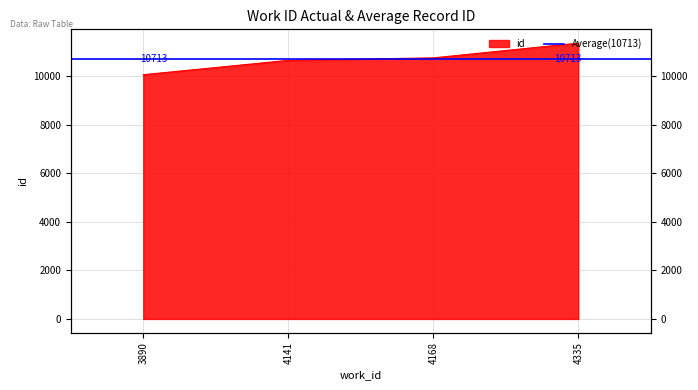

The chart shows a value of 10066 at 3890. True or false?

True